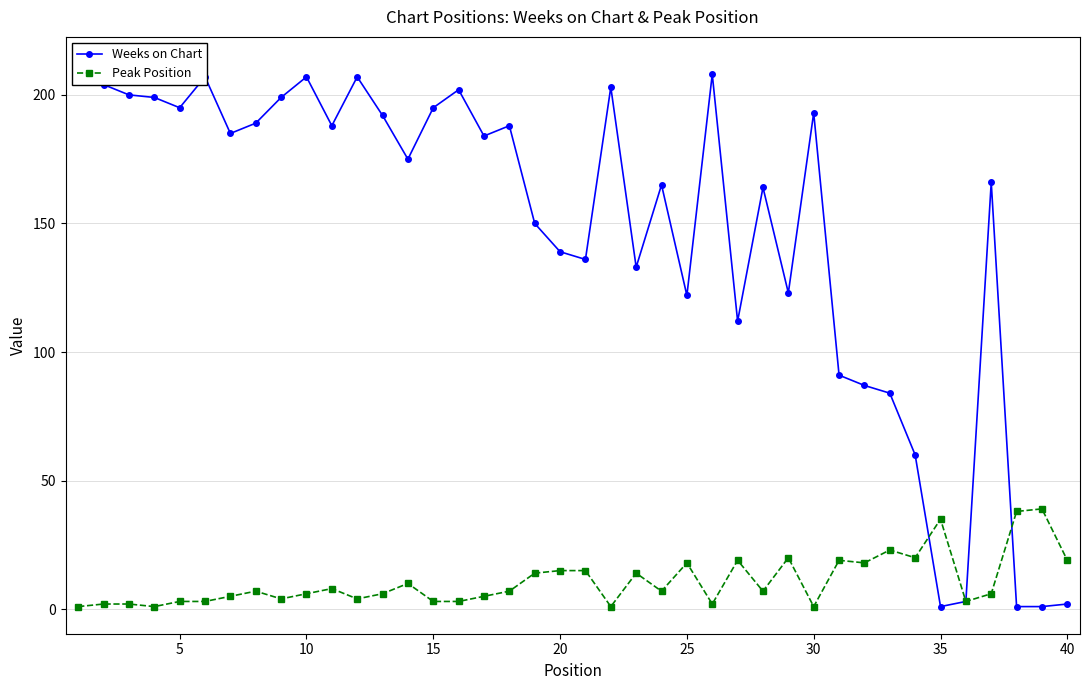

What is the difference between the second highest and minimum values in the Weeks on Chart series?

207